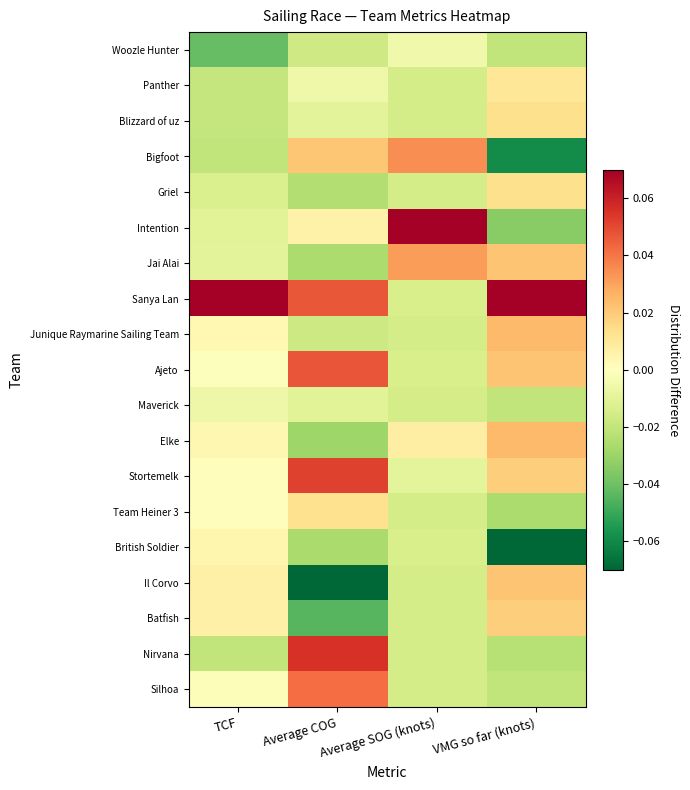

Rank the series by their maximum value, from lowest to highest.

Maverick, Woozle Hunter, British Soldier, Panther, Team Heiner 3, Blizzard of uz, Griel, Batfish, Il Corvo, Junique Raymarine Sailing Team, Elke, Jai Alai, Bigfoot, Silhoa, Ajeto, Stortemelk, Nirvana, Intention, Sanya Lan